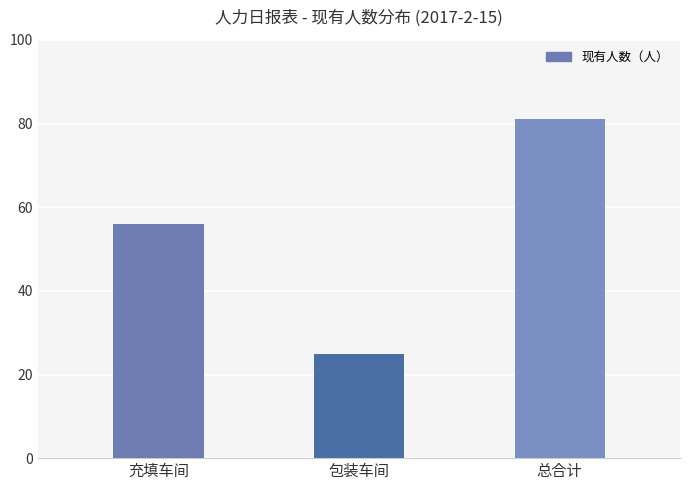

Rank the categories by value from highest to lowest.

总合计, 充填车间, 包装车间